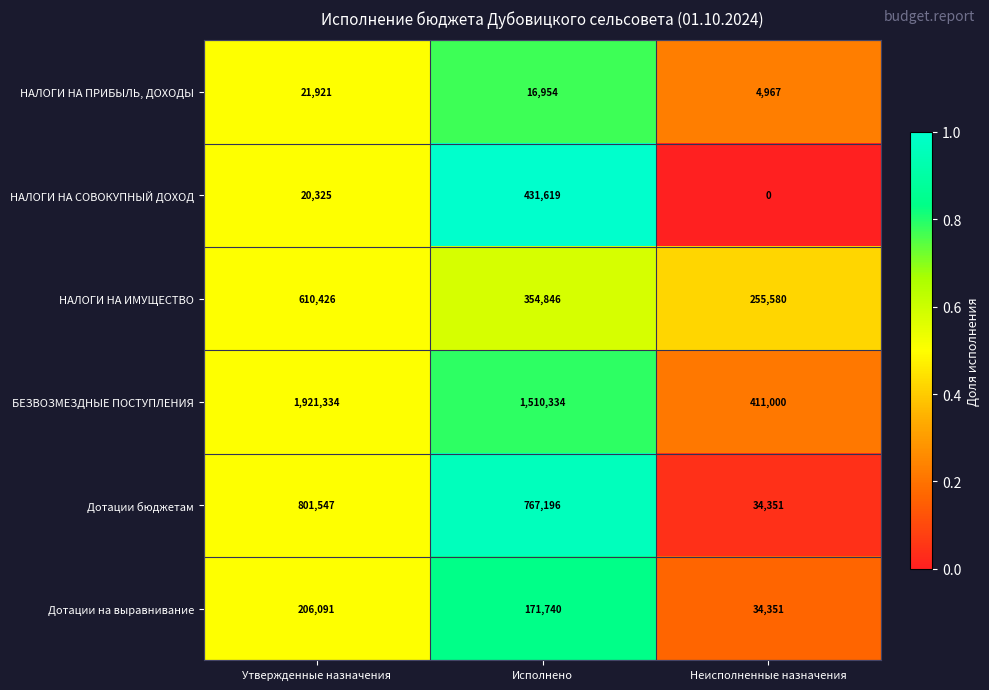

Reading left to right, list all the values displayed in this chart.

НАЛОГИ НА ПРИБЫЛЬ, ДОХОДЫ: Утвержденные назначения=21921	Исполнено=16954	Неисполненные назначения=4967
НАЛОГИ НА СОВОКУПНЫЙ ДОХОД: Утвержденные назначения=20325	Исполнено=431619	Неисполненные назначения=0
НАЛОГИ НА ИМУЩЕСТВО: Утвержденные назначения=610426	Исполнено=354846	Неисполненные назначения=255580
БЕЗВОЗМЕЗДНЫЕ ПОСТУПЛЕНИЯ: Утвержденные назначения=1921334	Исполнено=1510334	Неисполненные назначения=411000
Дотации бюджетам: Утвержденные назначения=801547	Исполнено=767196	Неисполненные назначения=34351
Дотации на выравнивание: Утвержденные назначения=206091	Исполнено=171740	Неисполненные назначения=34351